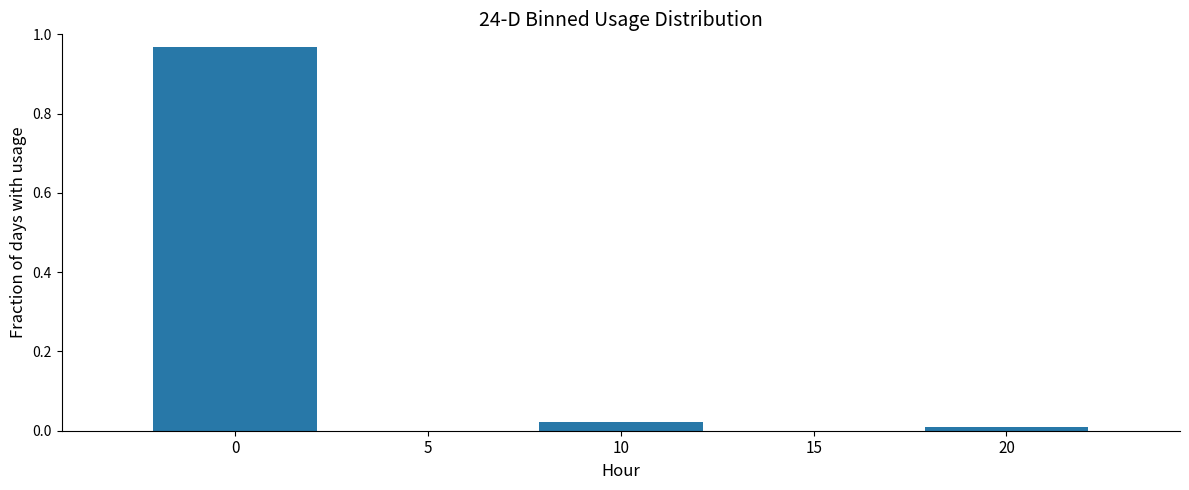

The value at 5 is 0.0. True or false?

True